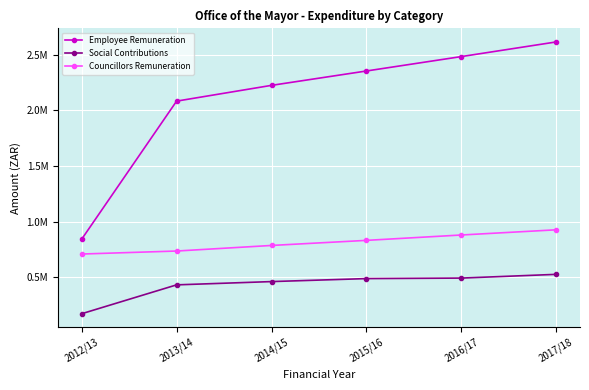

Rank the series by their average value, from lowest to highest.

Social Contributions, Councillors Remuneration, Employee Remuneration